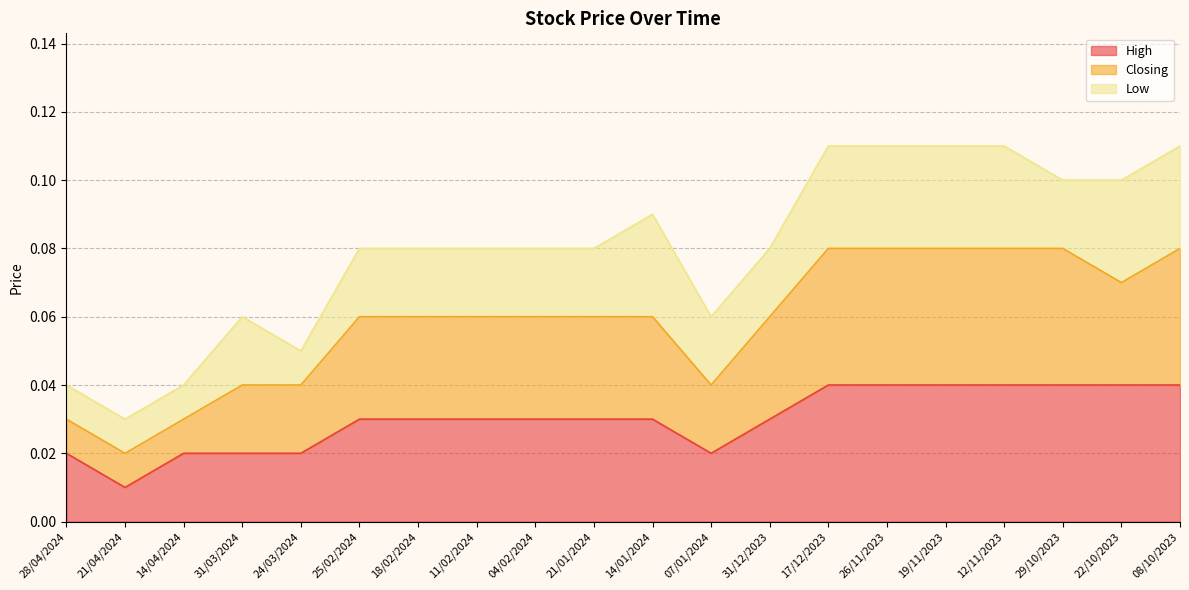

What is the difference between the Closing values at 08/10/2023 and 21/04/2024?

0.1